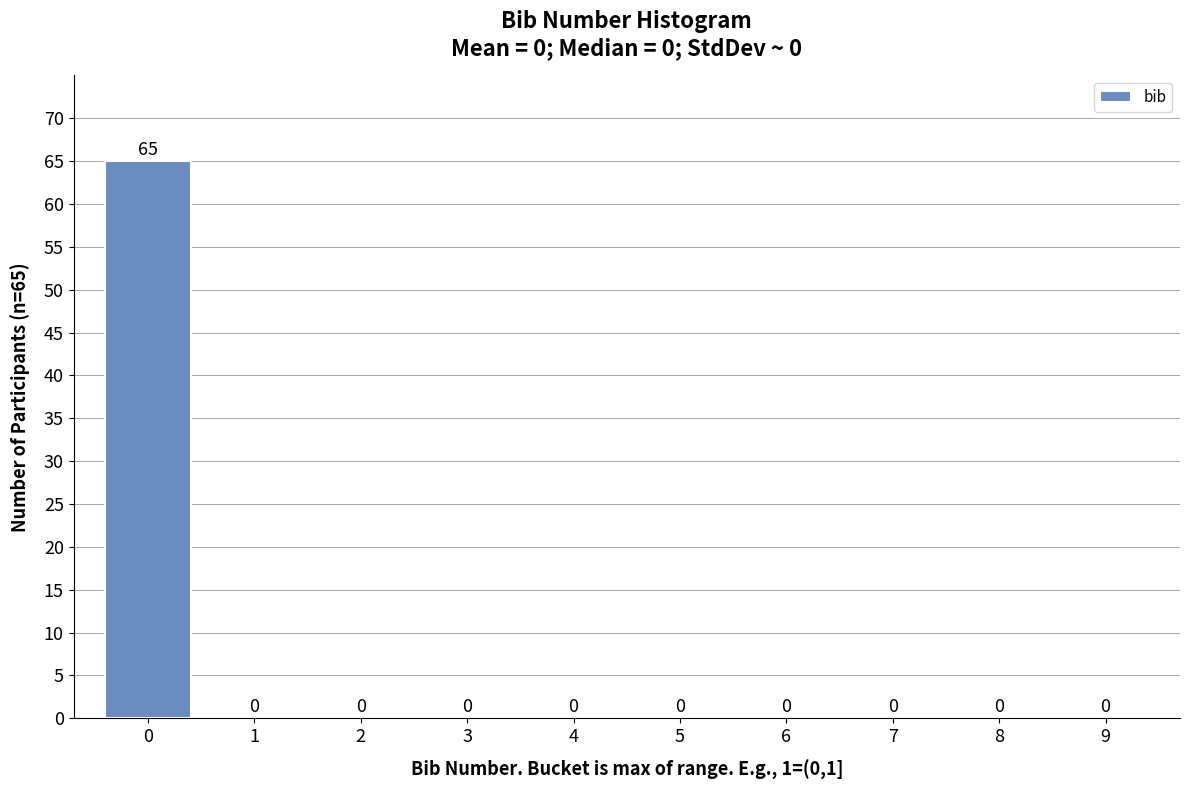

Reading left to right, extract all data points from this chart.

0=65	1=0	2=0	3=0	4=0	5=0	6=0	7=0	8=0	9=0